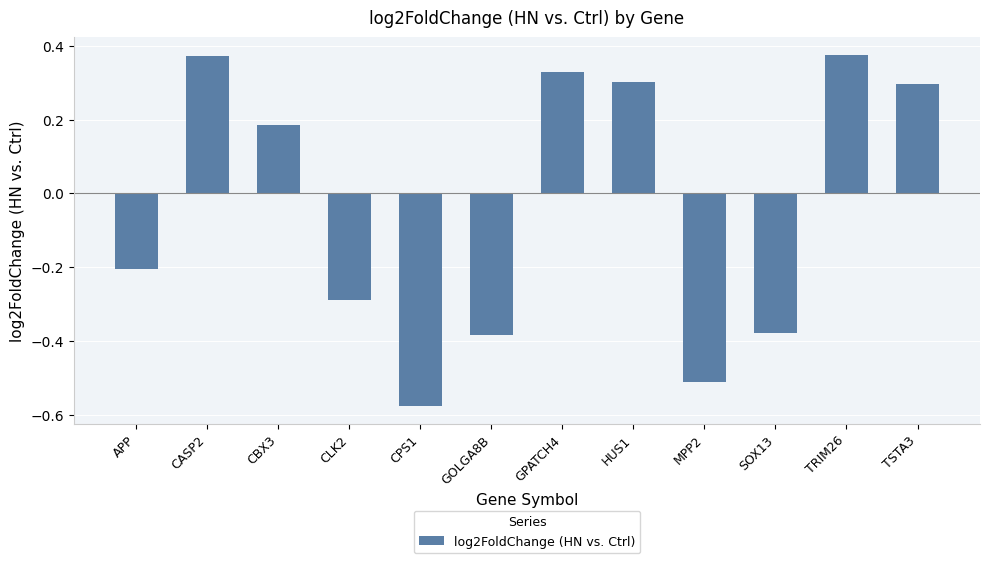

What is the difference between the second highest and minimum values?

1.0